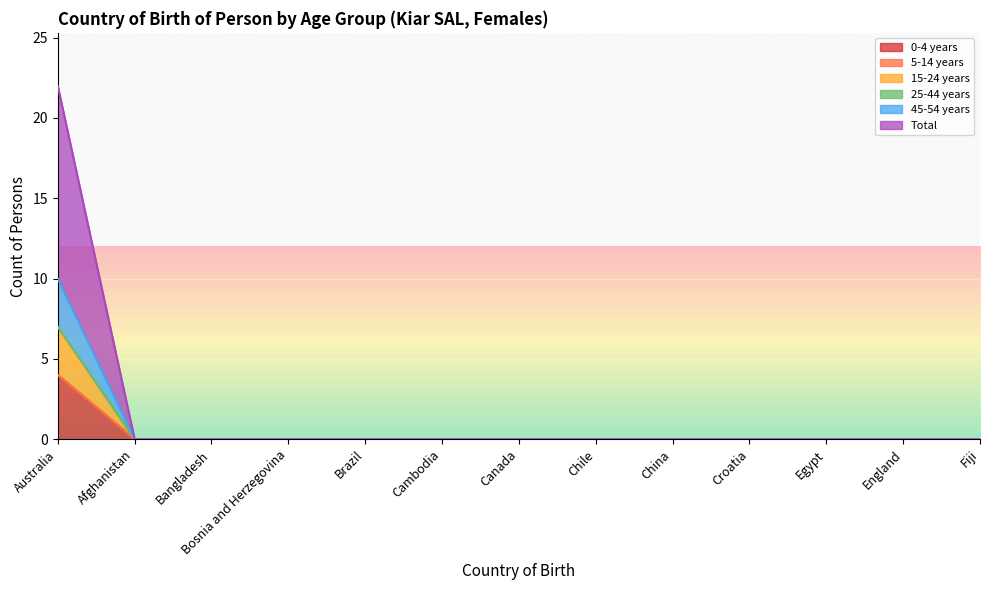

Which series has the largest total across all categories?

45-54 years